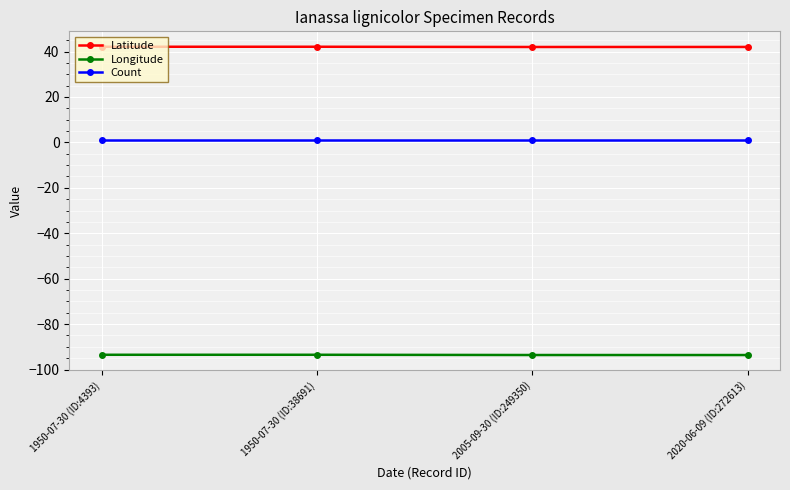

Is the value of Latitude at 1950-07-30 (ID:38691) greater than the value of Longitude at 2020-06-09 (ID:272613)?

Yes